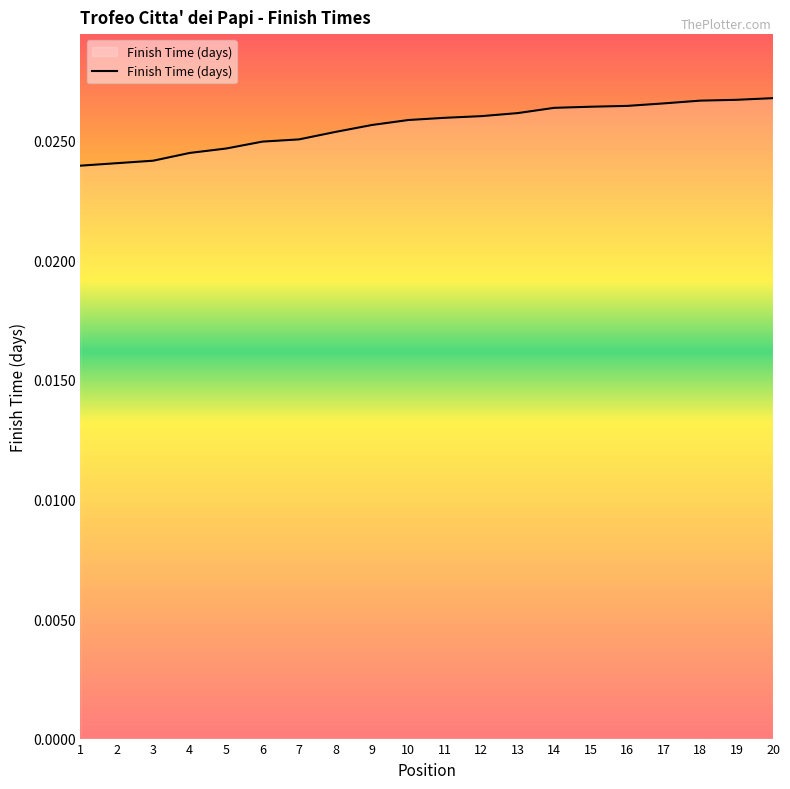

Which has a higher value, 6 or 2?

6